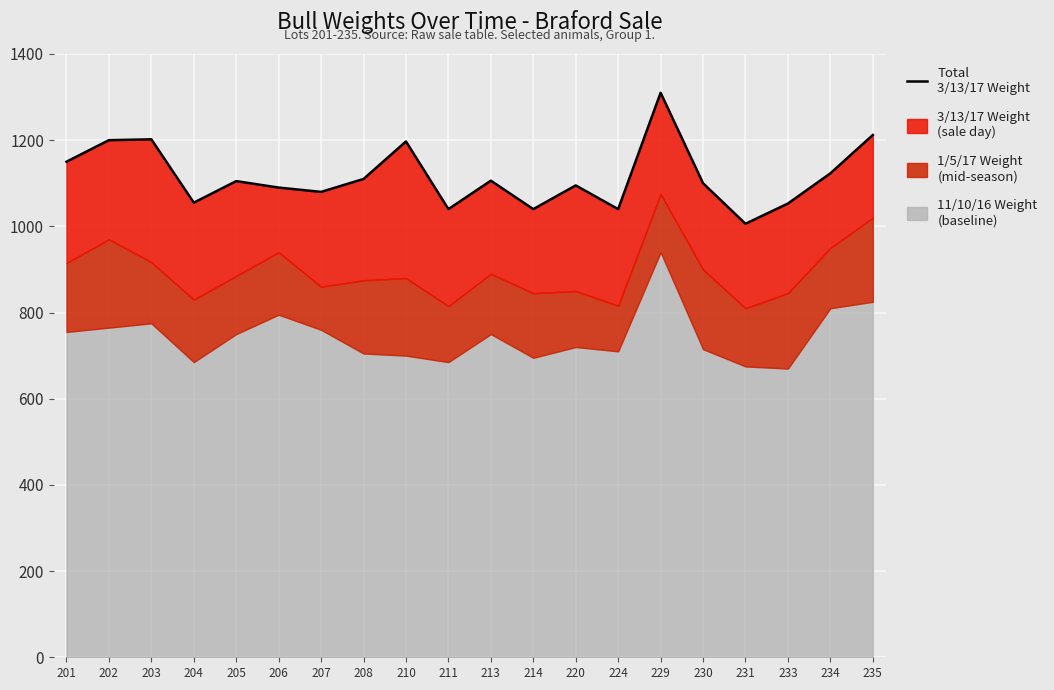

The value at 206 is 392. True or false?

False